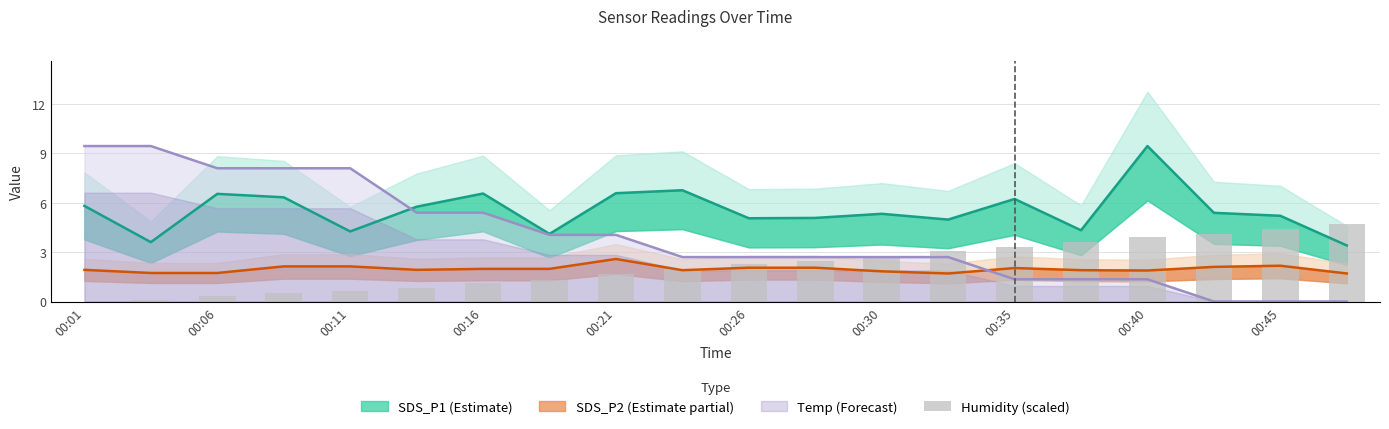

The chart shows a value of 4.4 at 00:45. True or false?

True